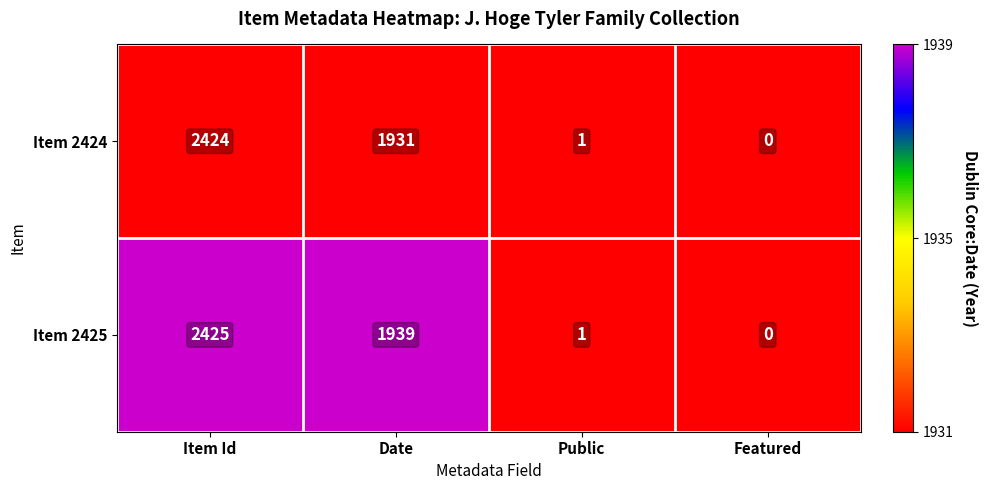

Which series has the largest total across all categories?

Item 2425